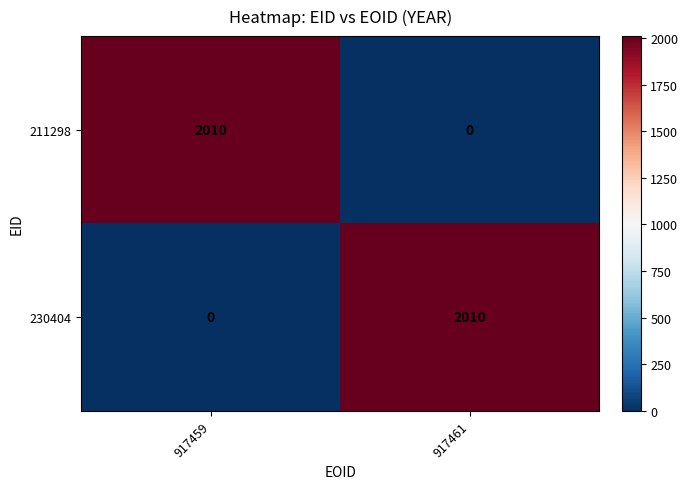

What is the approximate value of 230404 at 917461, to the nearest 100?

2000